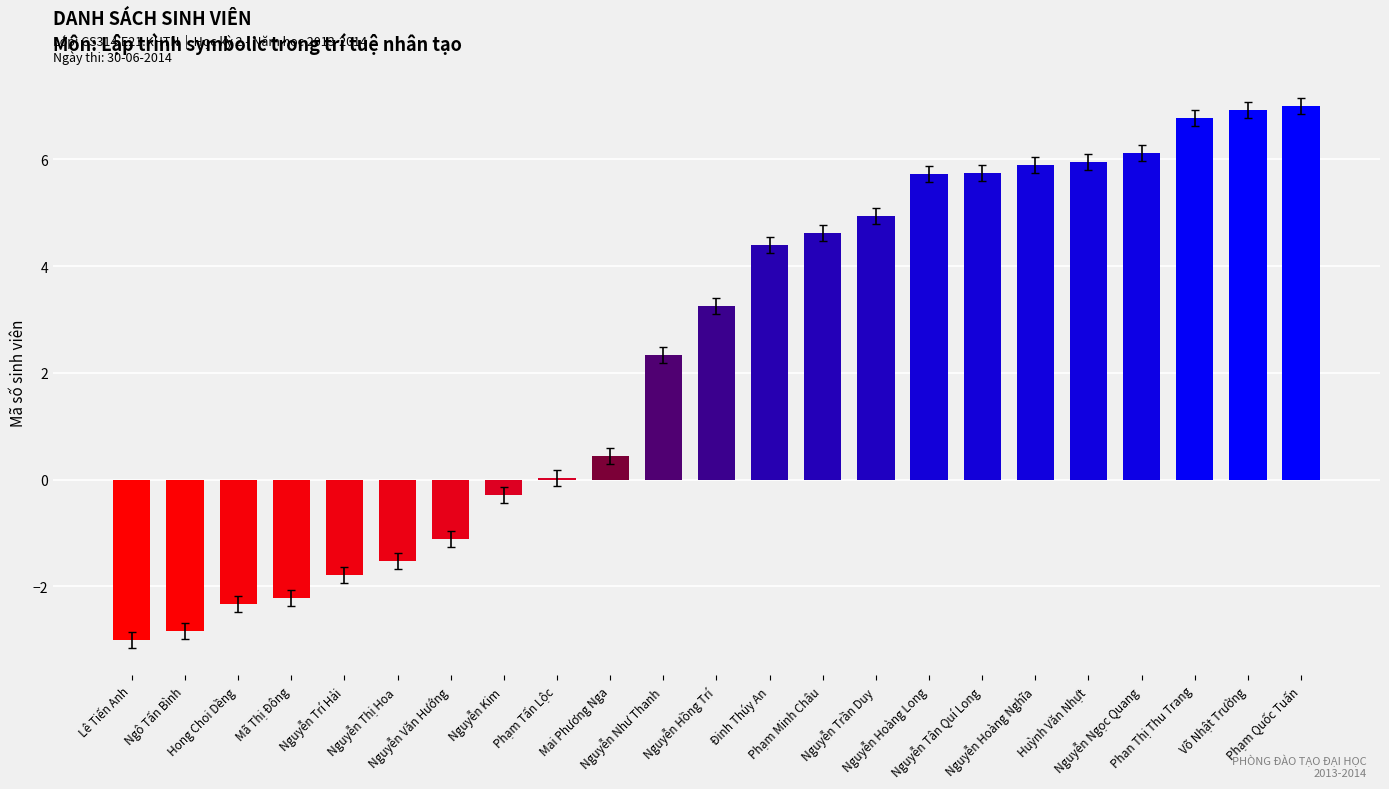

What is the greatest value displayed?

7.0